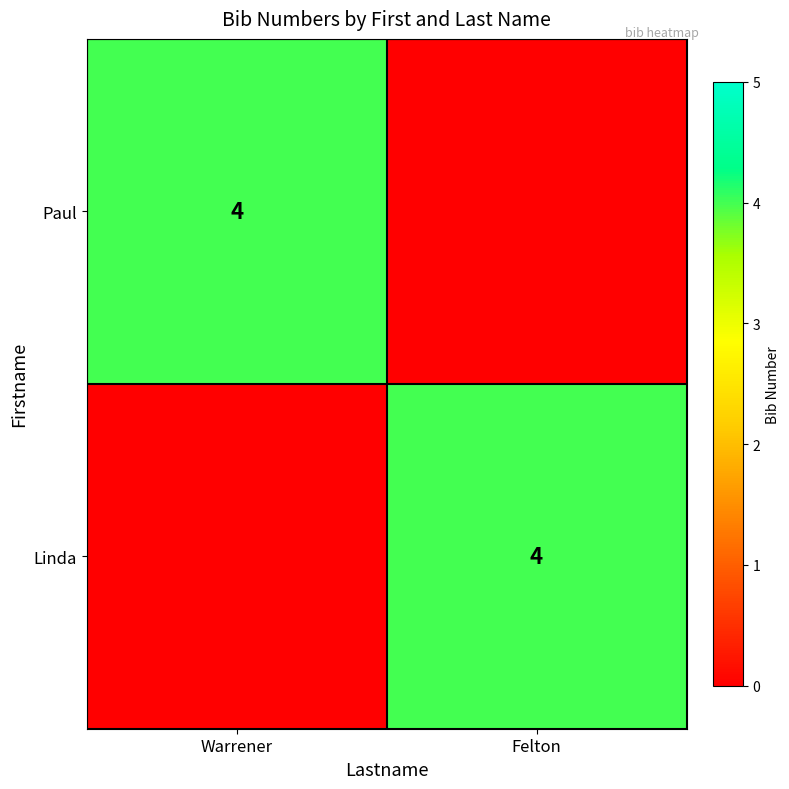

True or false: Paul has a value of 1 at Warrener.

False